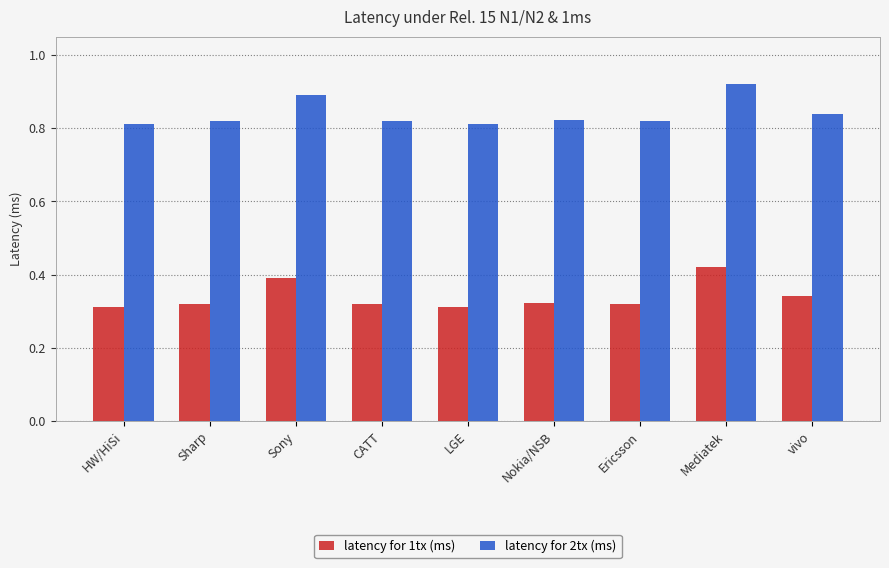

How many groups of bars are there?

9